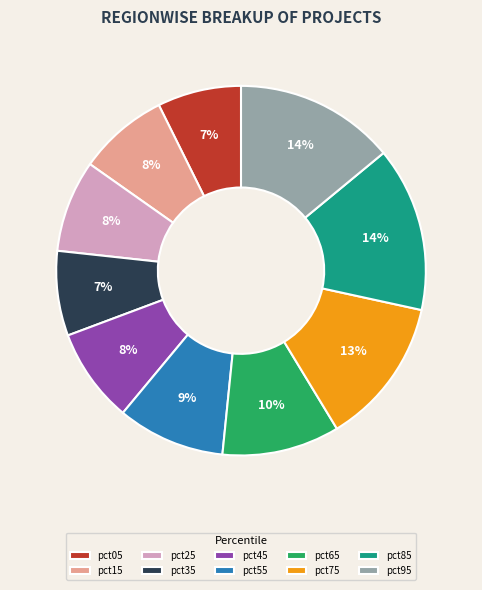

To the nearest percent, what is the difference between the largest and smallest slice percentages?

7%